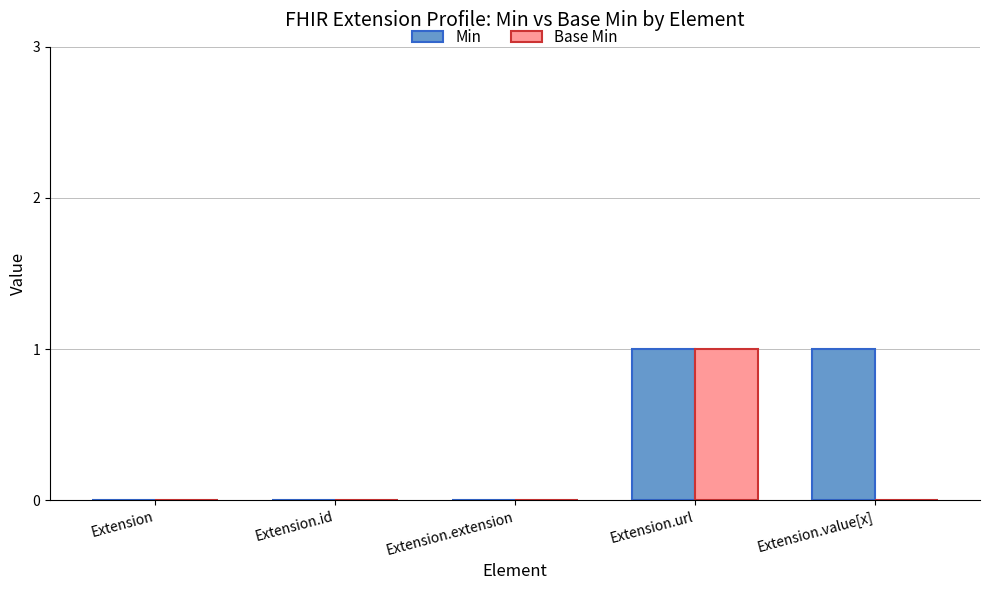

At which category is the sum across all series the highest?

Extension.url